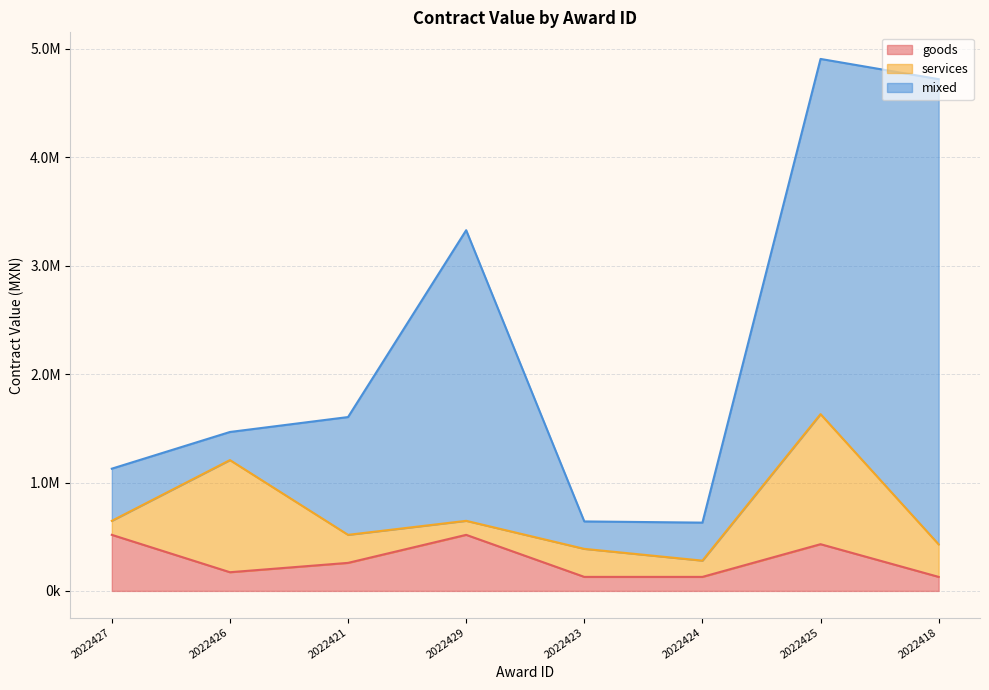

What position from the right is 2022427?

8